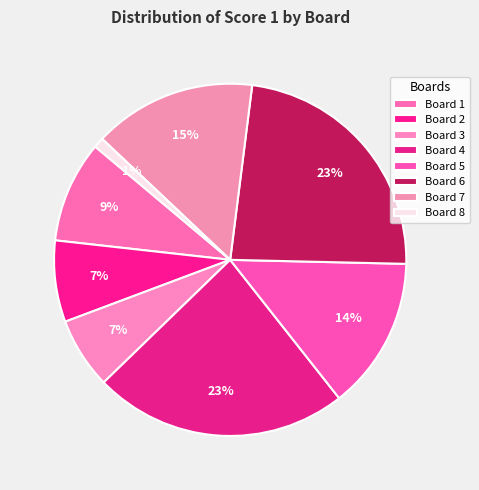

Rank the categories by value from highest to lowest.

Board 4, Board 6, Board 7, Board 5, Board 1, Board 2, Board 3, Board 8